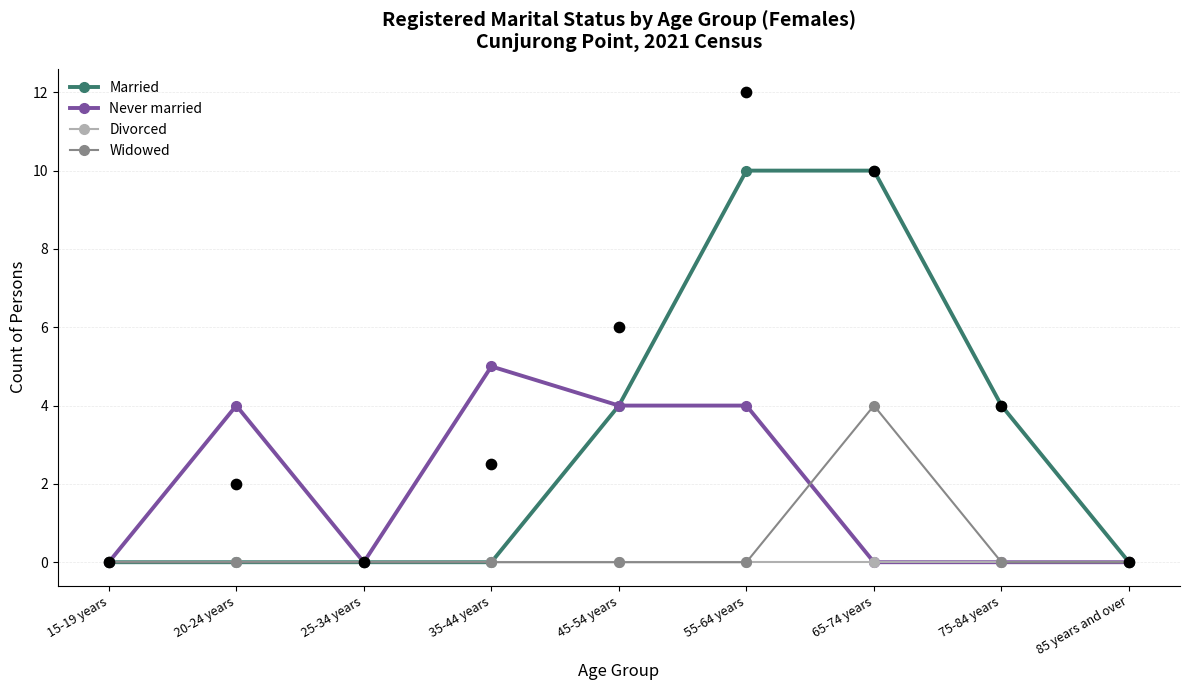

At which category is the sum across all series the highest?

55-64 years